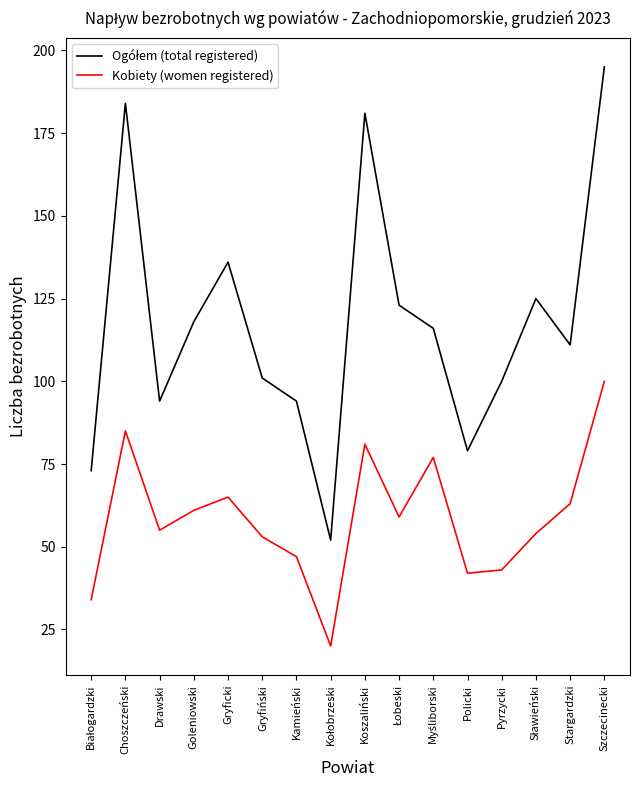

What is the smallest value displayed?

20